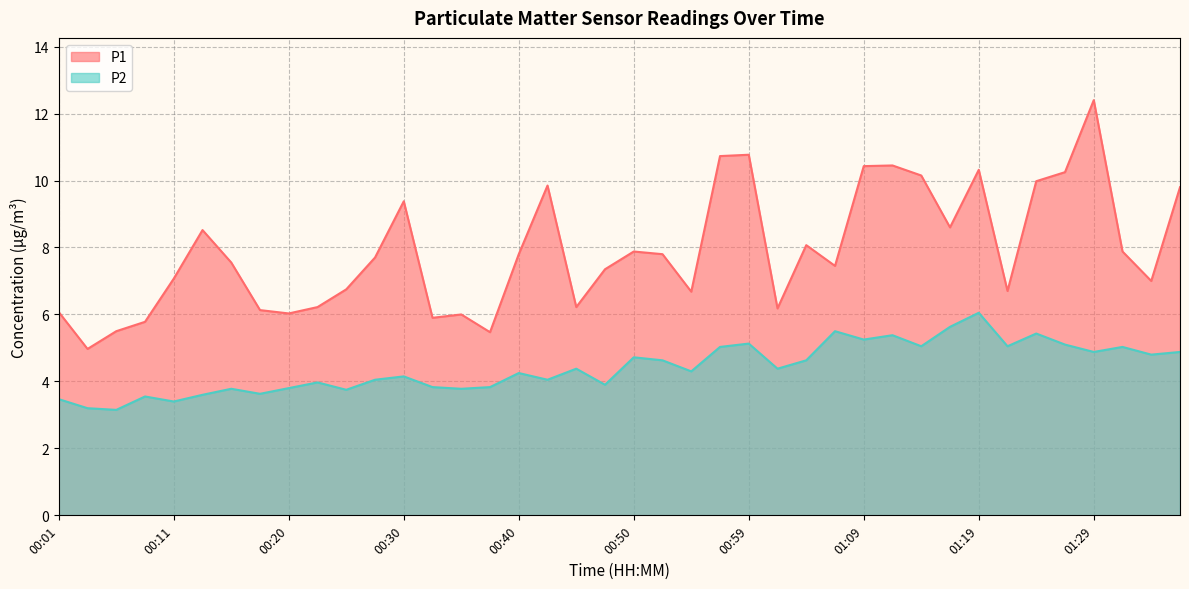

What is the difference between the P1 values at 01:36 and 00:03?

4.8